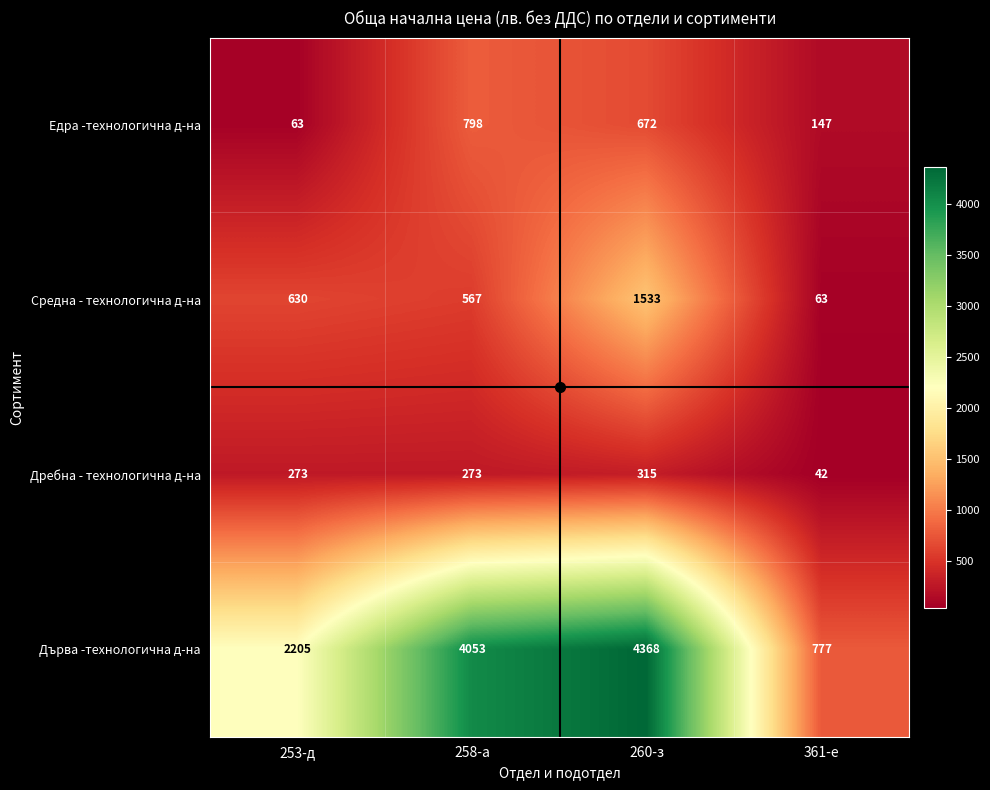

What is the sum of all Дърва -технологична д-на values?

11403